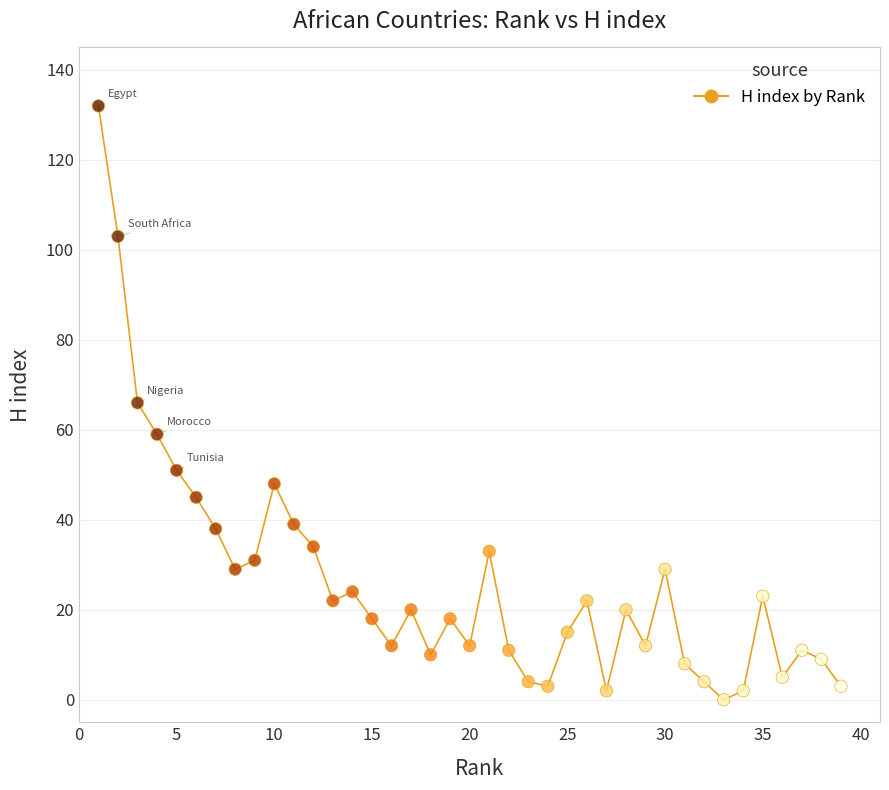

What is the range of X values (max minus min)?

38